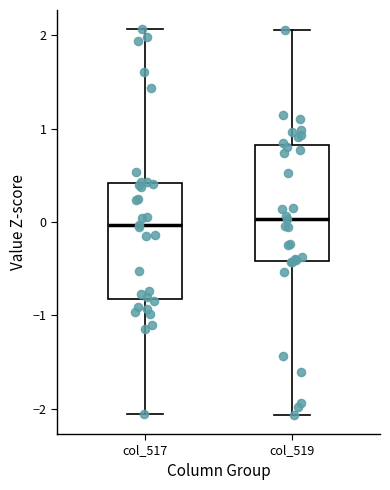

Reading left to right, transcribe this box plot: for each box, give where its median line is, the range the box spans, and where its two whiskers end, as read against the y-axis. The values are not printed on the chart, so give them approximately, as read against the axis.

col_517: median 0.0, box -0.8 to 0.4, whiskers -2.1 to 2.1
col_519: median 0.0, box -0.4 to 0.8, whiskers -2.1 to 2.1